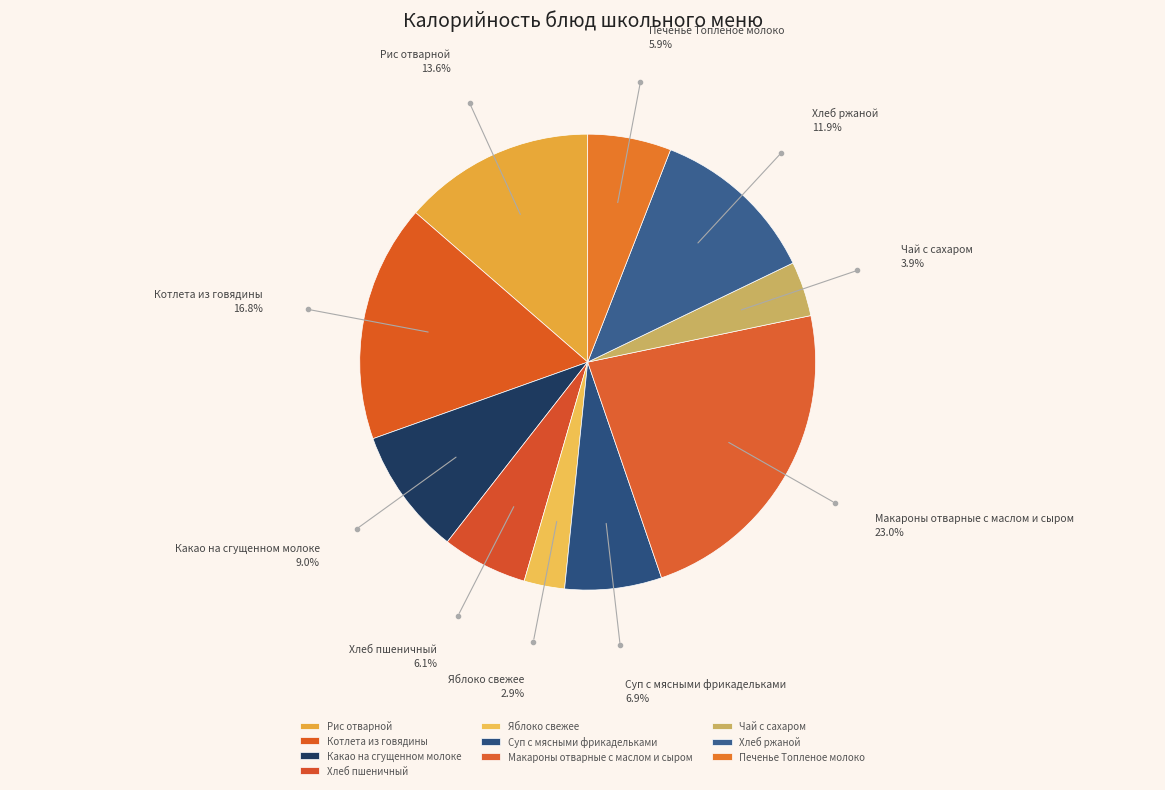

Is it true that Какао на сгущенном молоке is 20% of the pie?

False